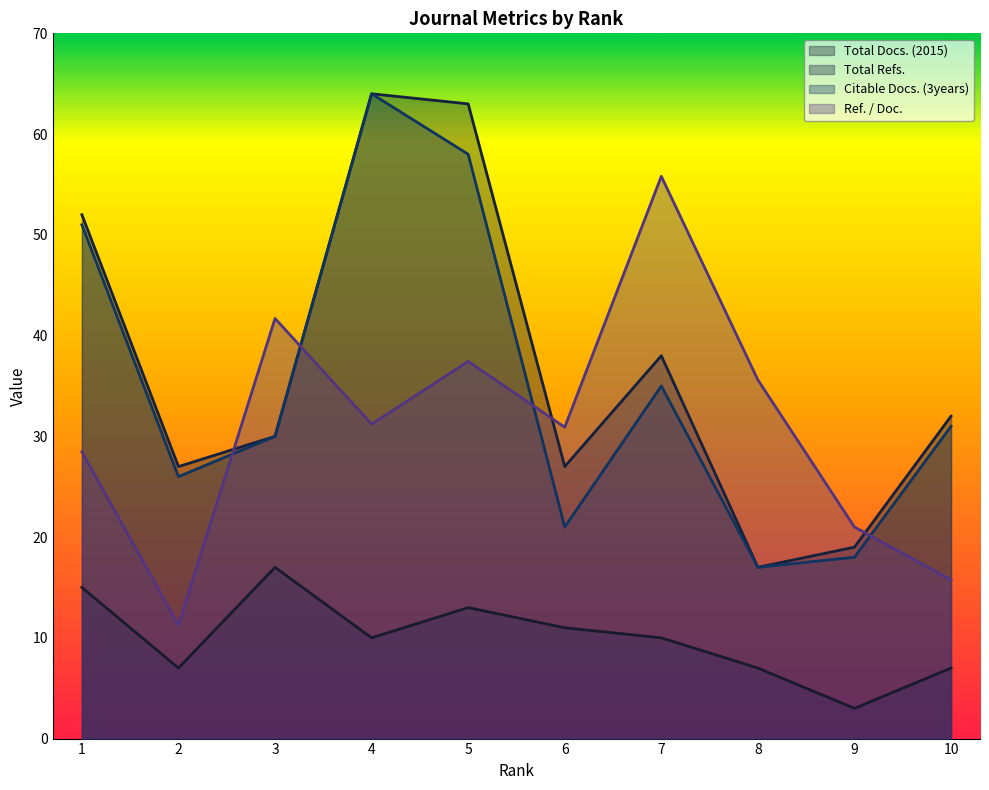

What is the difference between the Total Docs. (2015) values at 2 and 5?

6.0